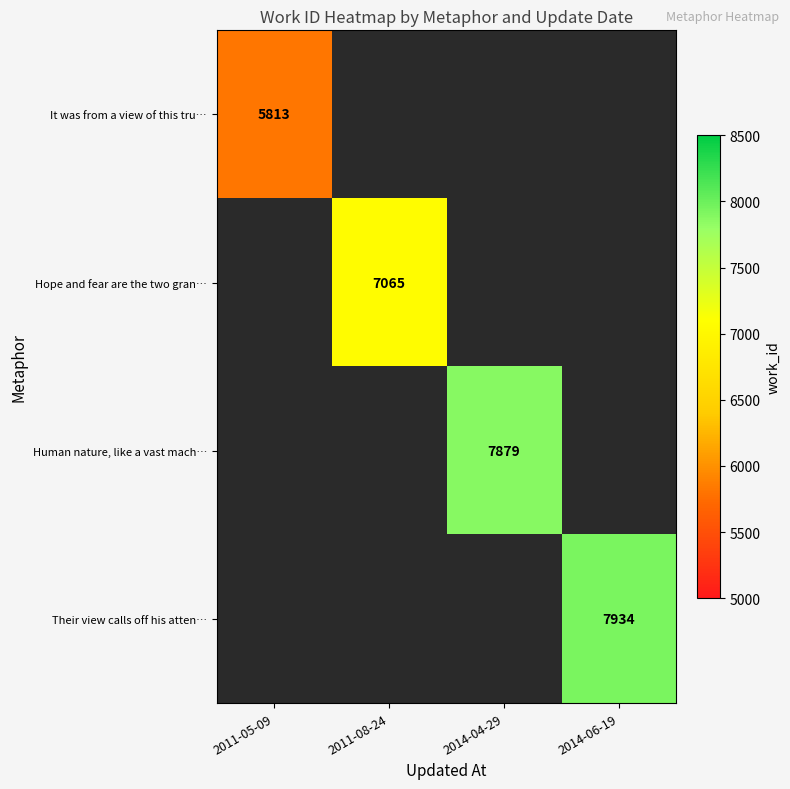

True or false: It was from a view of this tru… has a value of 5813 at 2011-05-09.

True